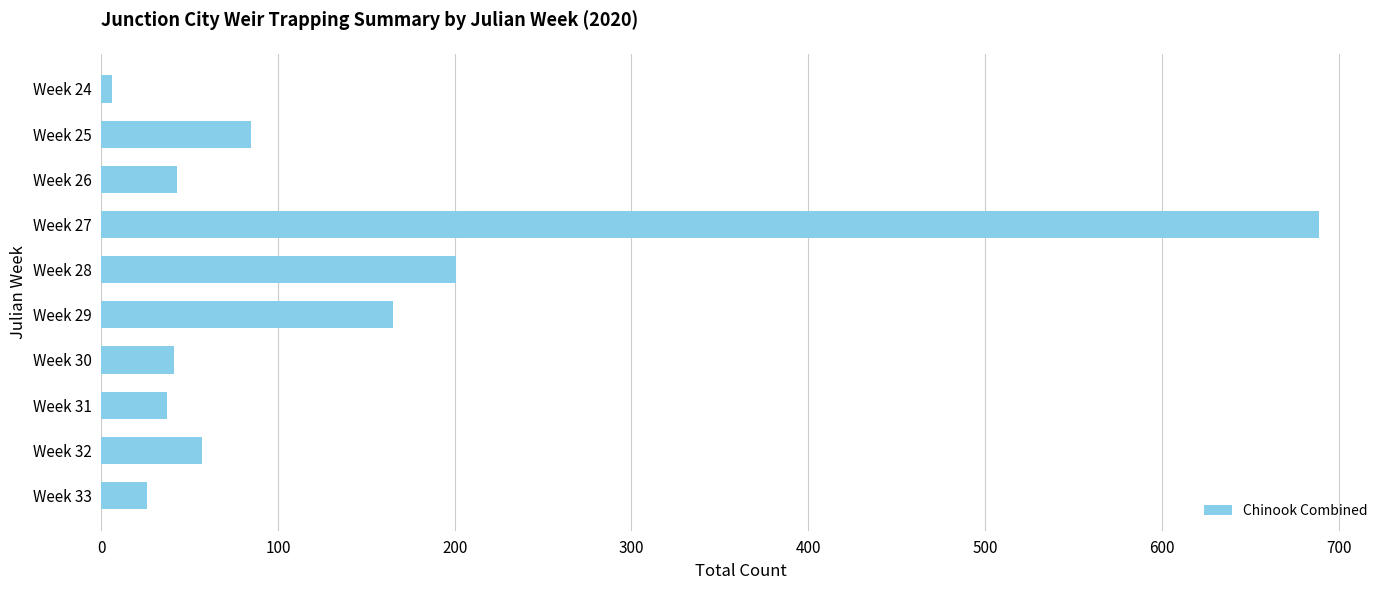

What is the average value?

135